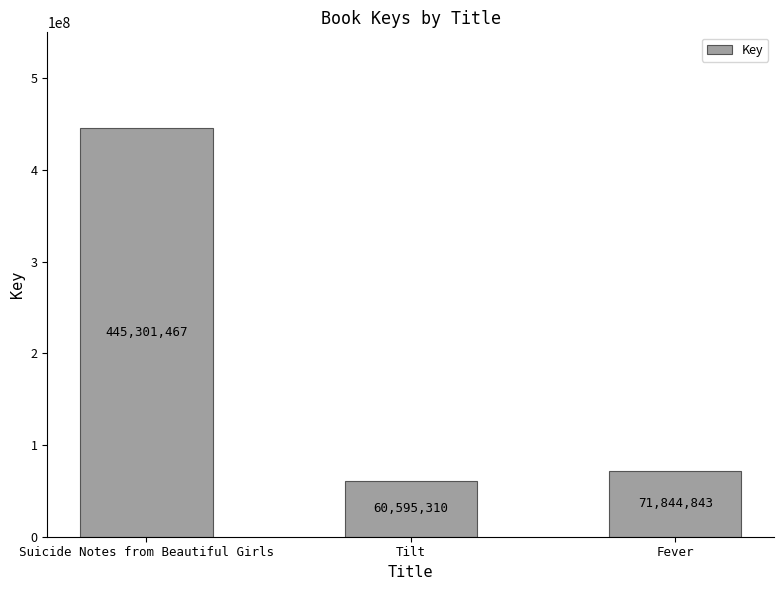

Which category has the lowest value across all series?

Tilt